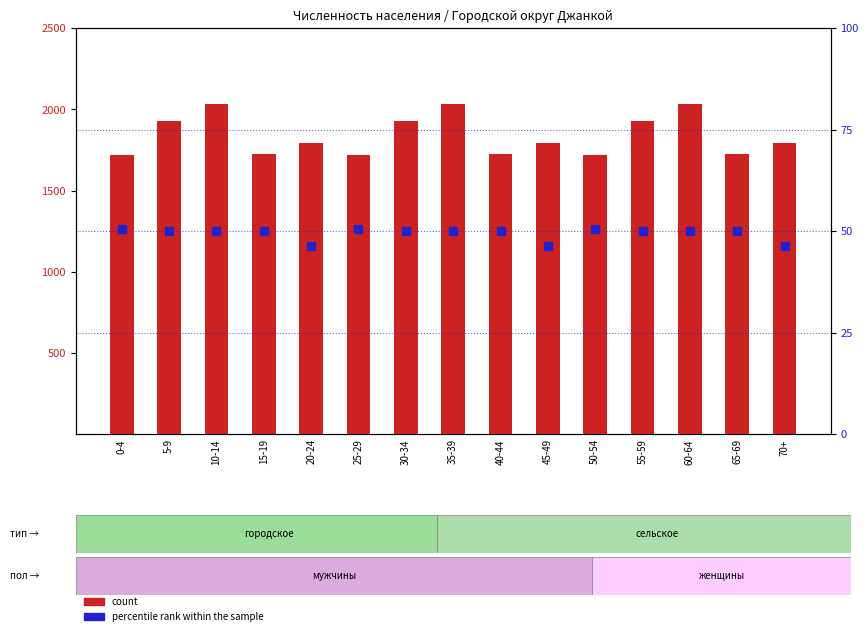

Where is percentile rank within the sample nearest to the value 48?

20-24